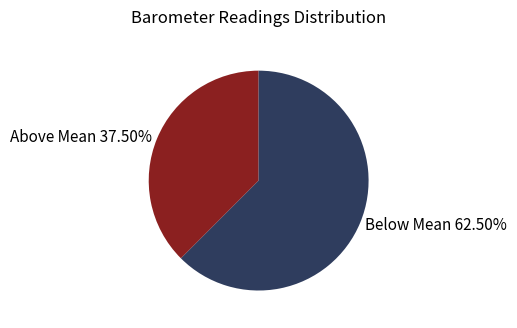

Count the number of slices in the pie.

2